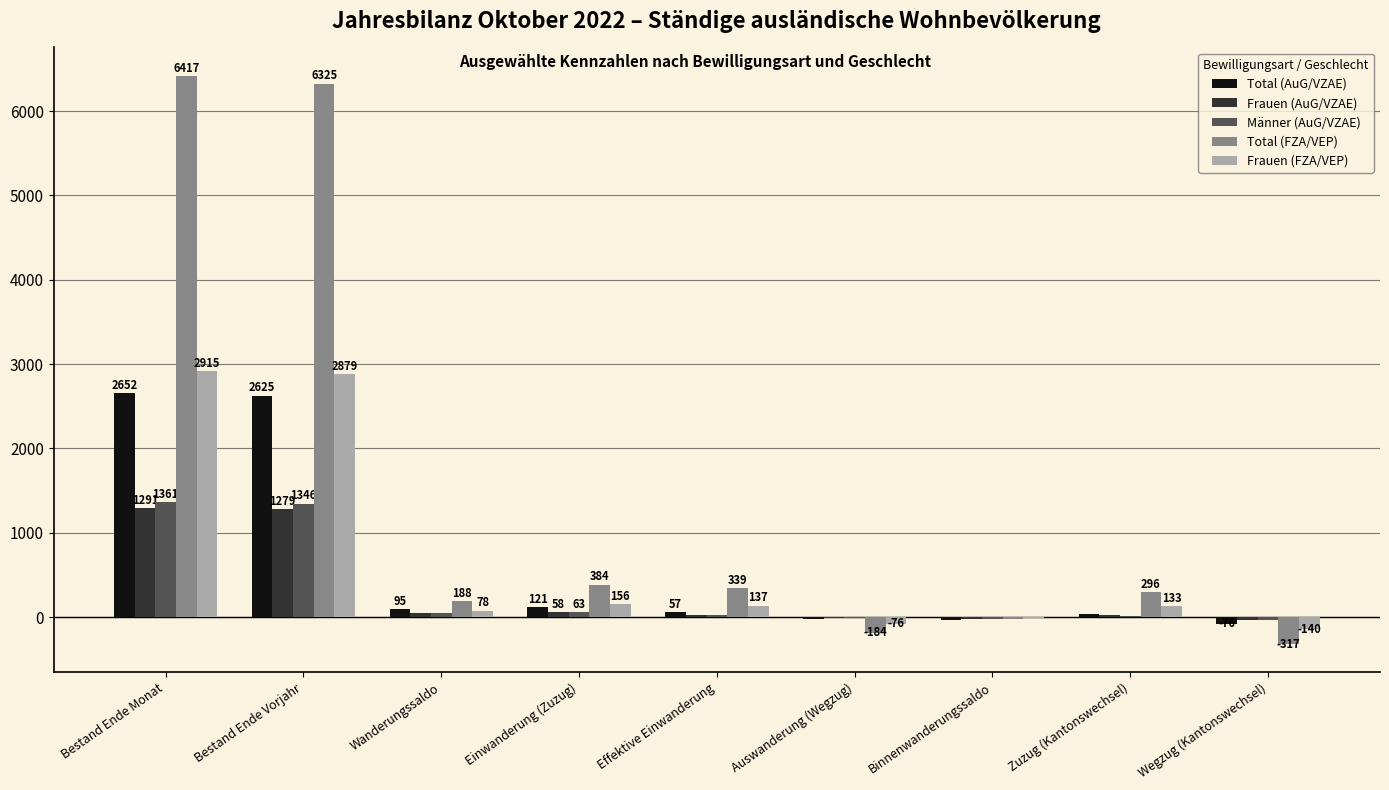

How many groups of bars are there?

9